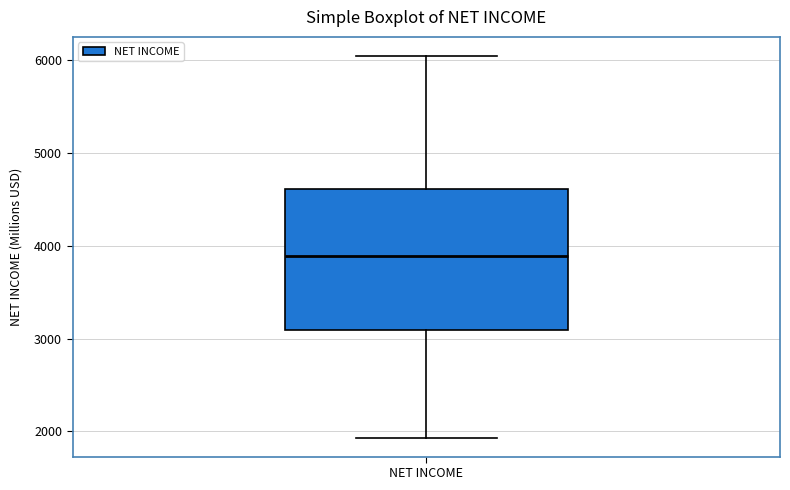

Where does the upper whisker of the box for NET INCOME end on the y-axis? The values are not printed on the chart, so give them approximately, as read against the axis.

6000